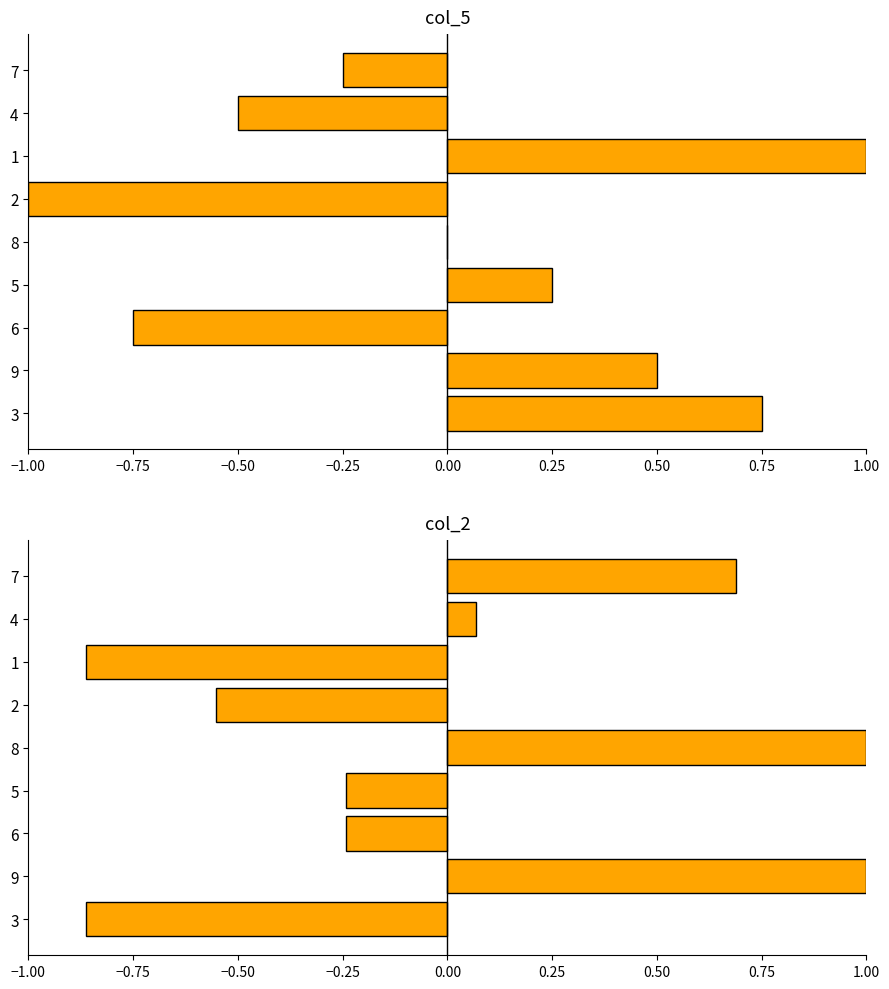

What are all the series names shown in the legend?

col_5, col_2